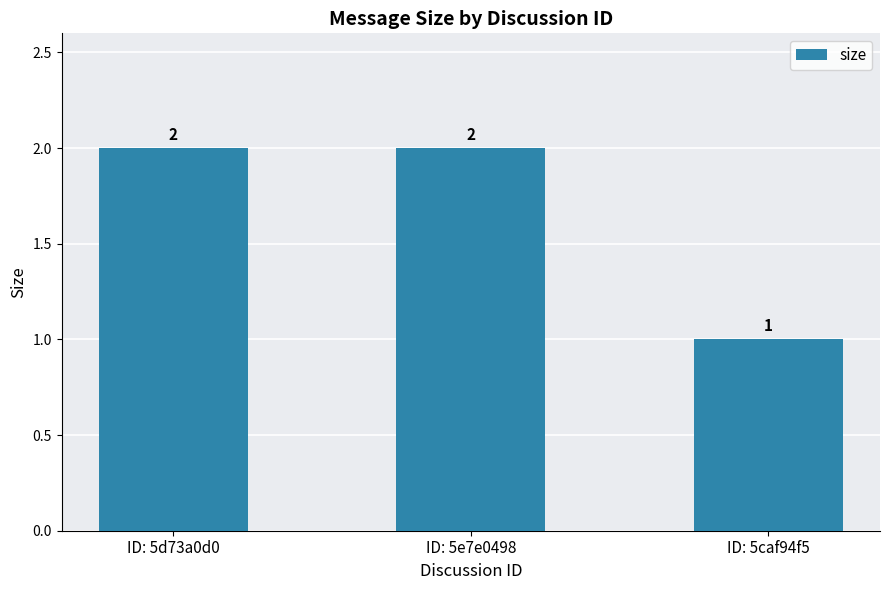

Reading right to left, extract all data points from this chart.

ID: 5caf94f5=1	ID: 5e7e0498=2	ID: 5d73a0d0=2